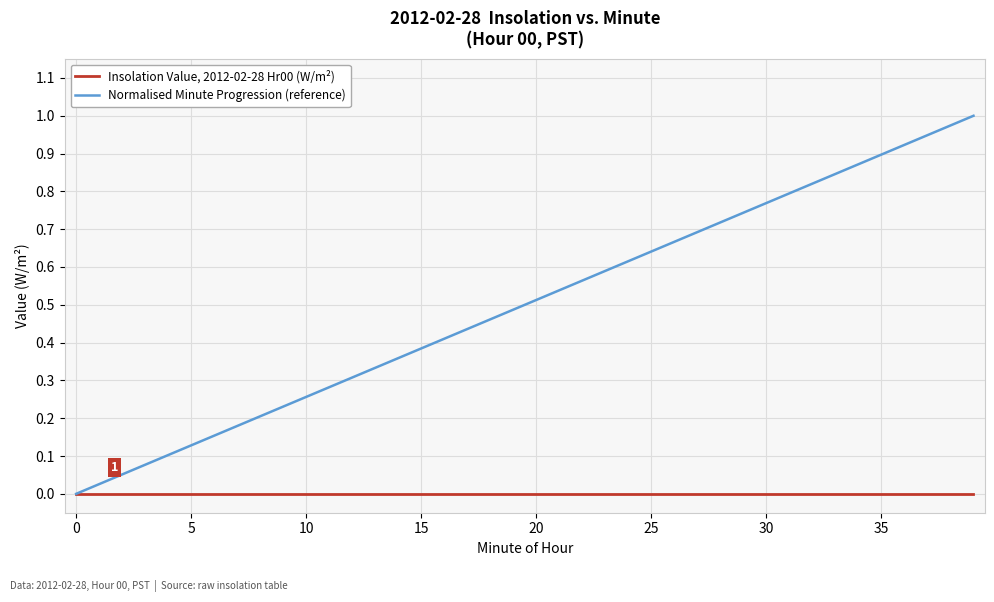

Does the chart display data point markers on the line(s)?

No